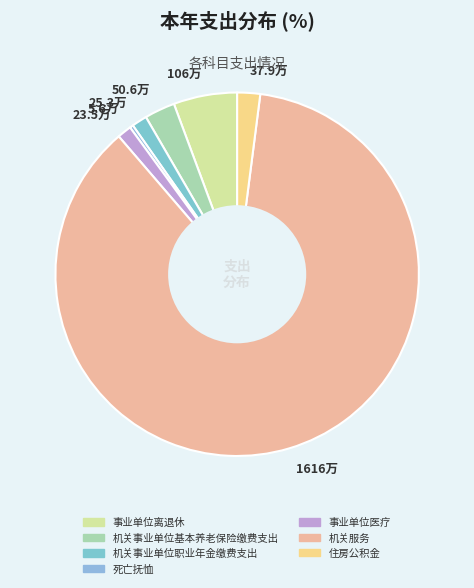

Which has a higher value, 5.6万 or 1616万?

1616万